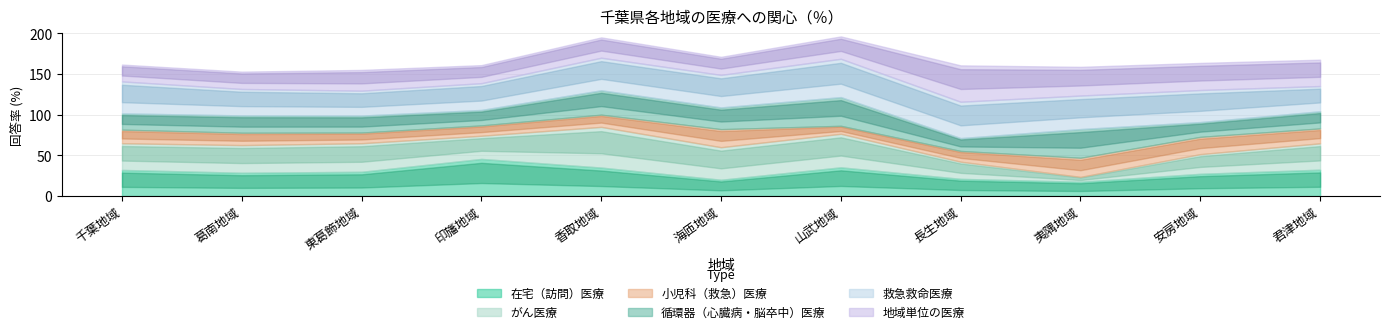

Rank the series at 千葉地域 from lowest to highest value.

小児科（救急）医療, 循環器（心臓病・脳卒中）医療, 地域単位の医療, 在宅（訪問）医療, がん医療, 救急救命医療